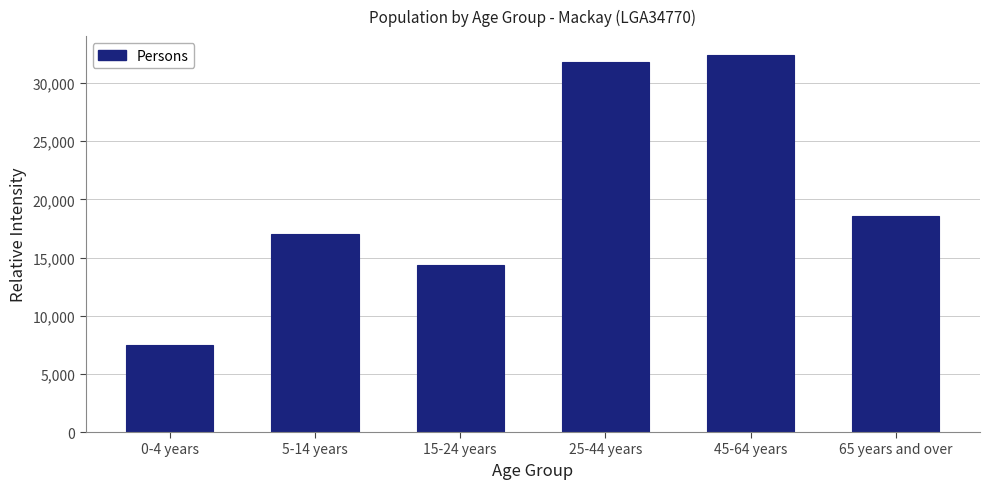

Reading left to right, extract all data points from this chart.

0-4 years=7499	5-14 years=16996	15-24 years=14360	25-44 years=31846	45-64 years=32421	65 years and over=18560